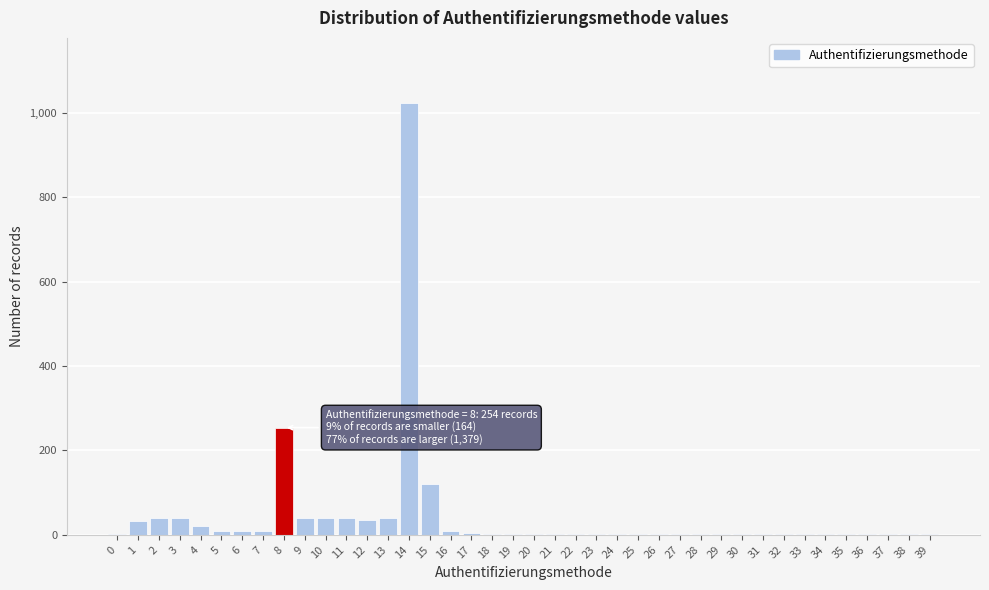

The chart shows a value of 1 at 30. True or false?

True